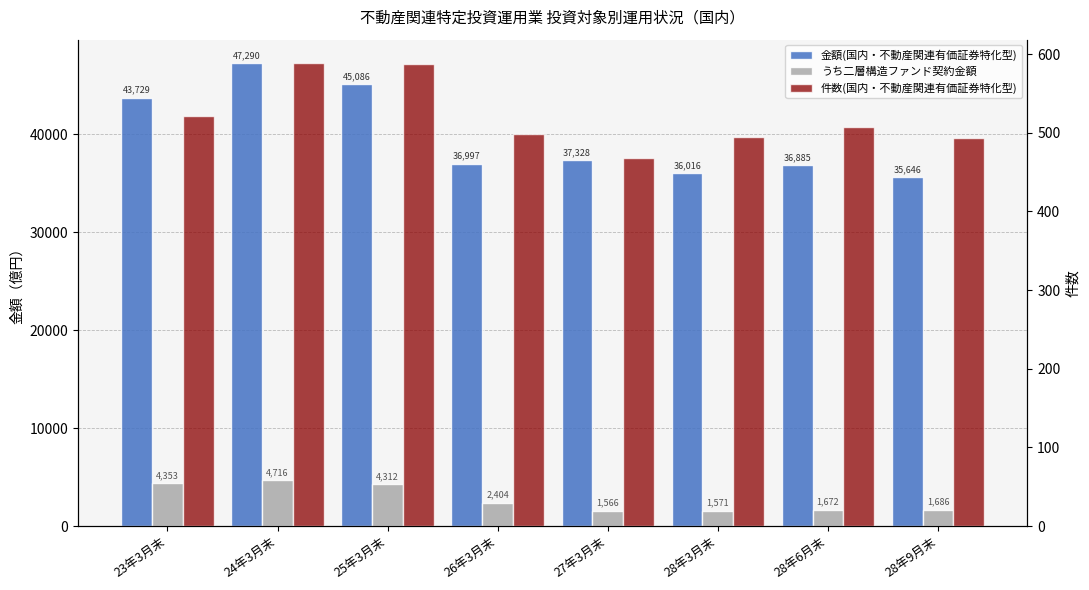

Where is うち二層構造ファンド契約金額 nearest to the value 3140?

26年3月末